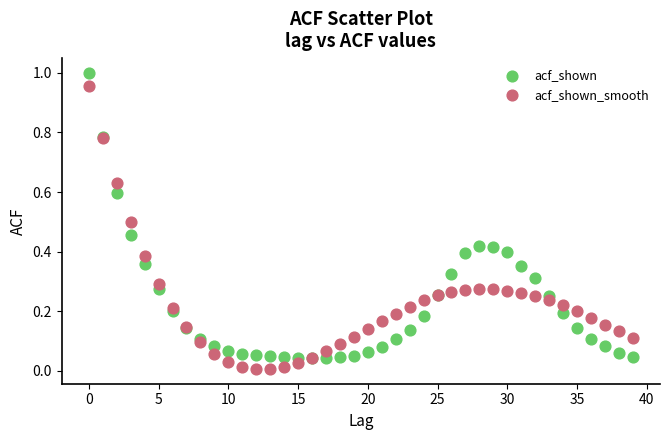

Which series has the widest spread of Y values?

acf_shown